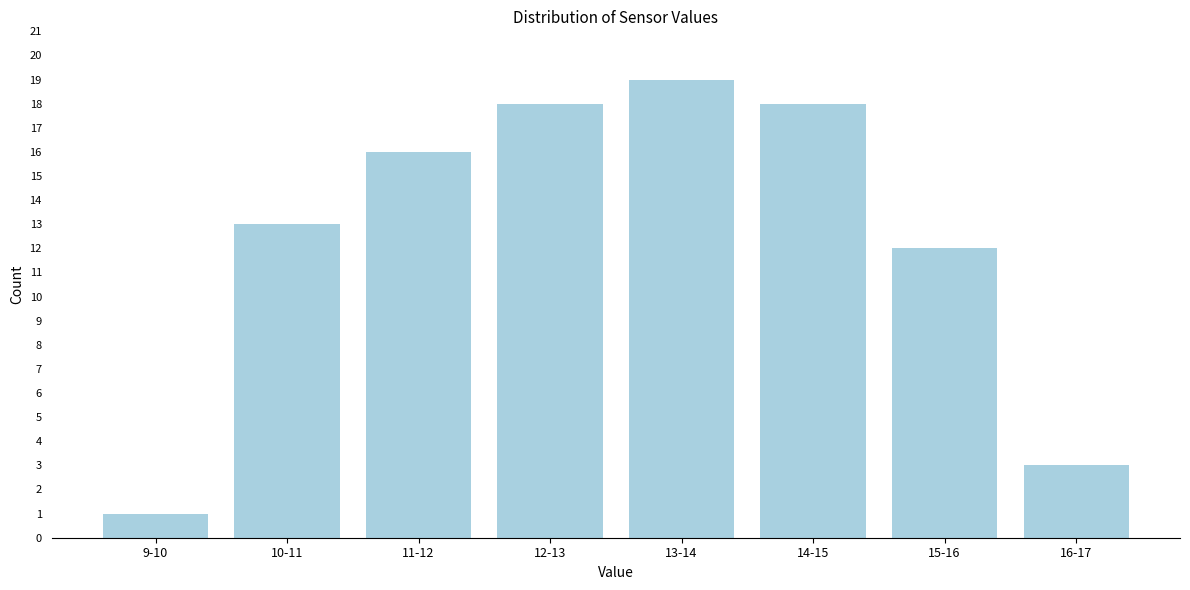

Reading right to left, what are all the values shown in this chart?

16-17=3	15-16=12	14-15=18	13-14=19	12-13=18	11-12=16	10-11=13	9-10=1